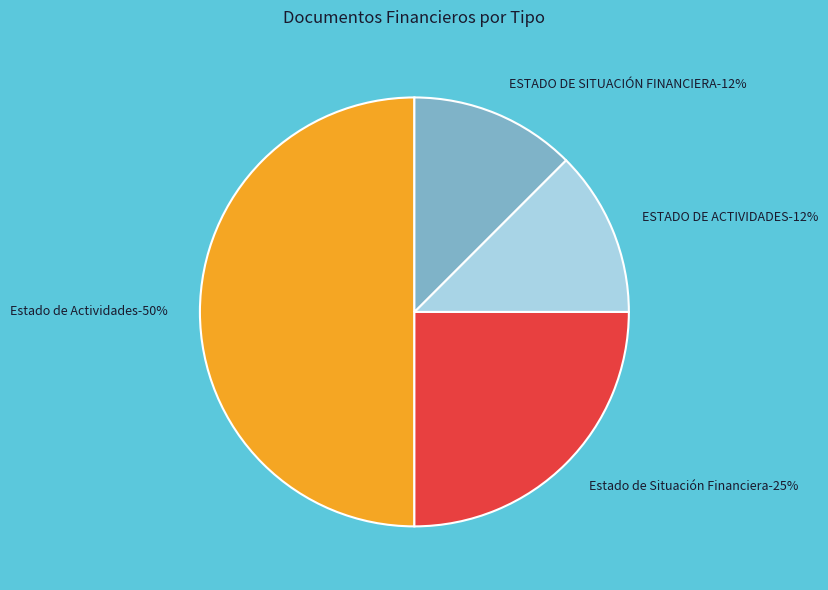

To the nearest percent, what portion does ESTADO DE ACTIVIDADES represent?

12%